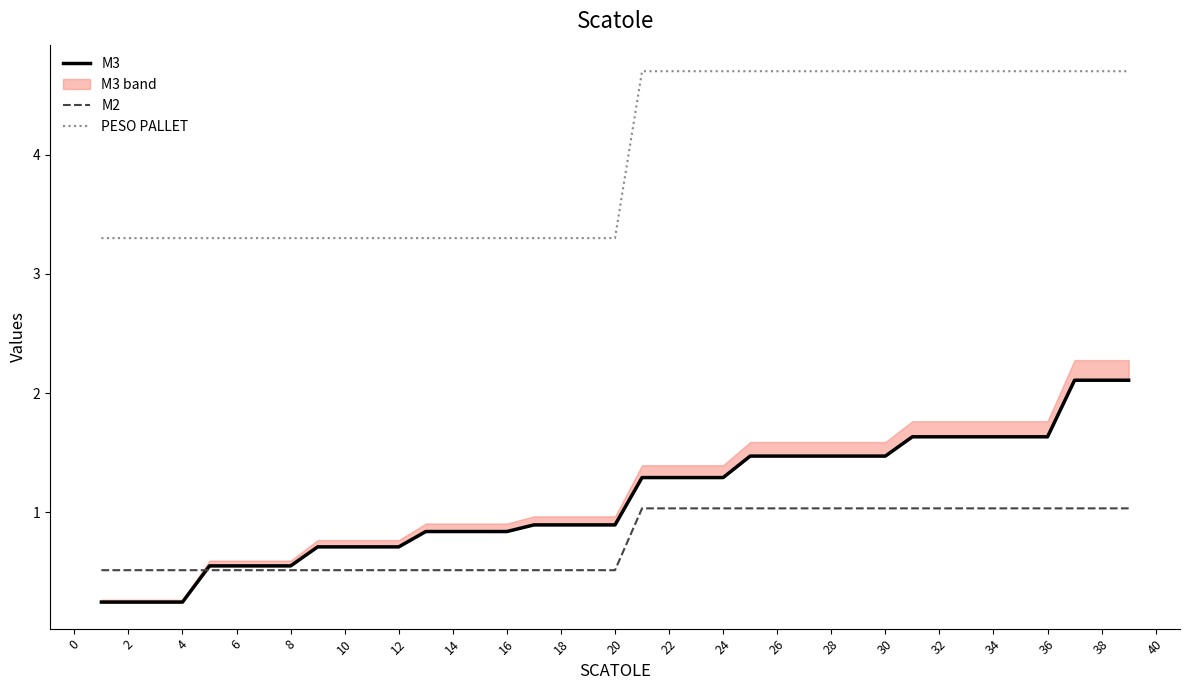

What is the minimum value for M2?

0.5